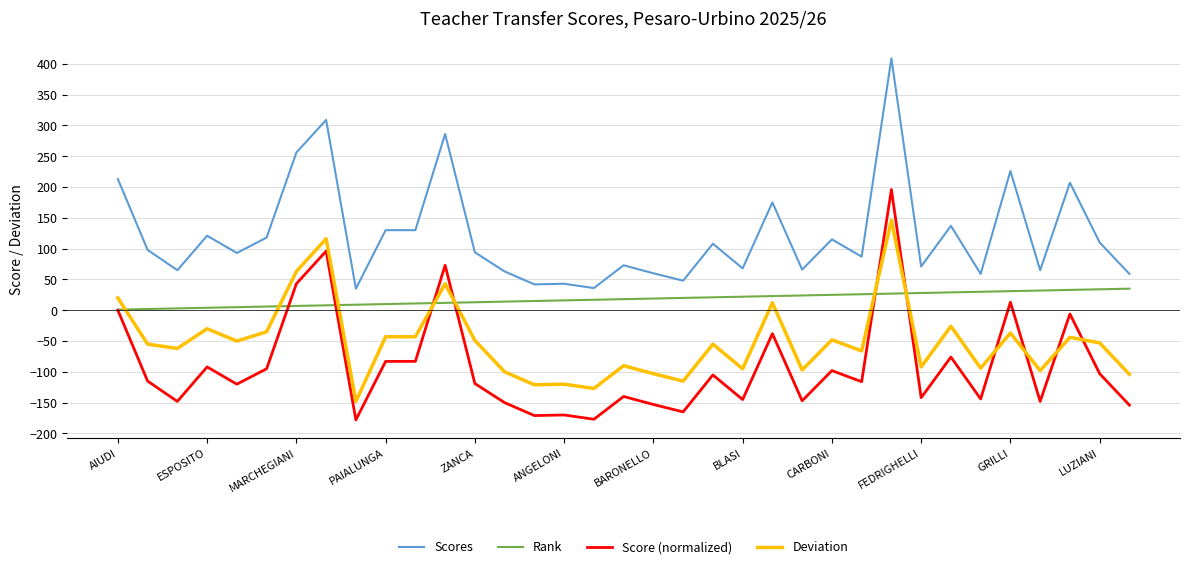

True or false: Scores and Deviation intersect in this chart.

False